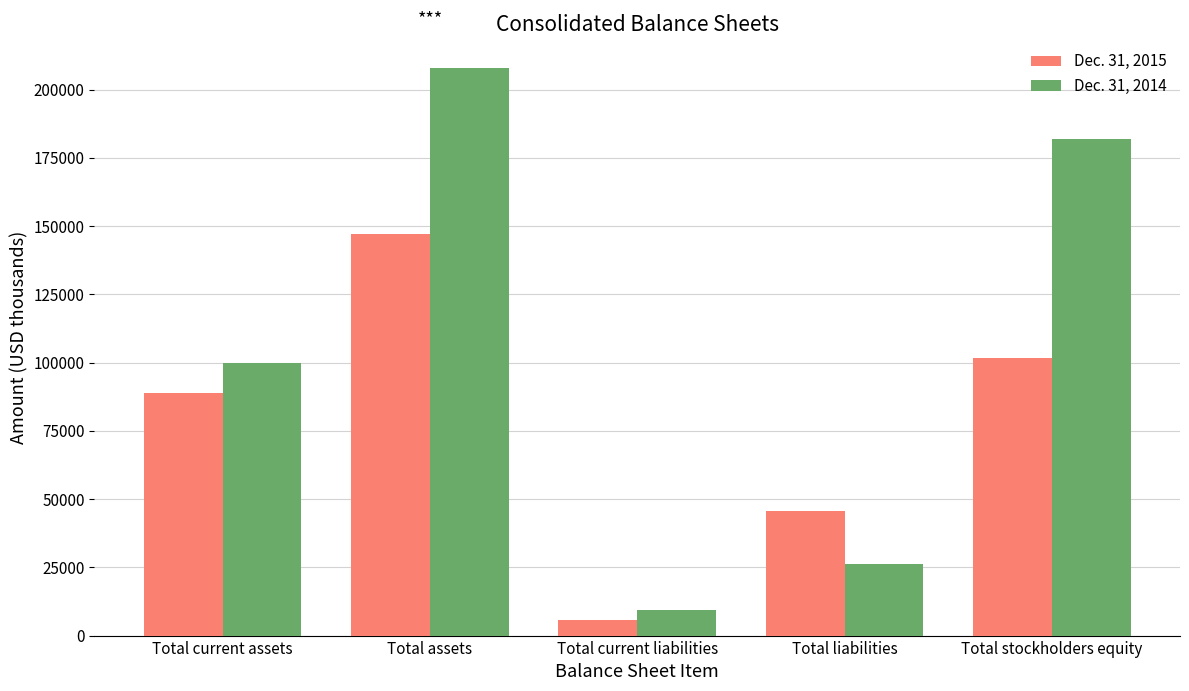

How many series are shown in this chart?

2